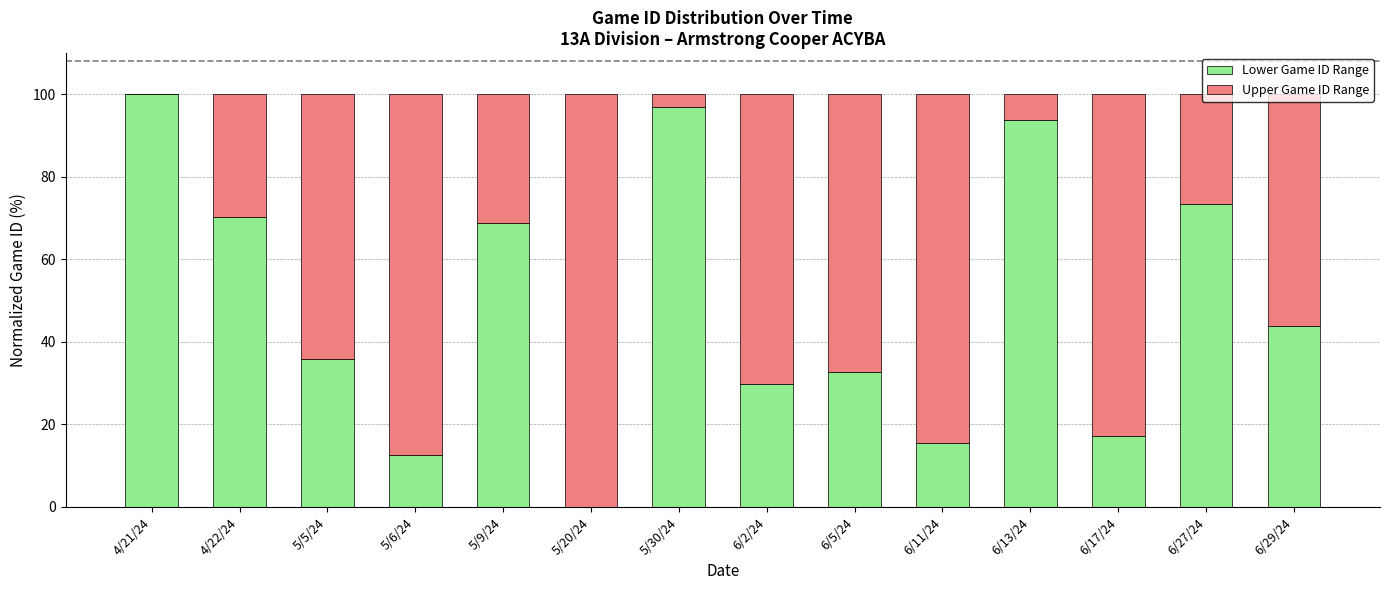

How many positive values does the Lower Game ID Range series have?

13